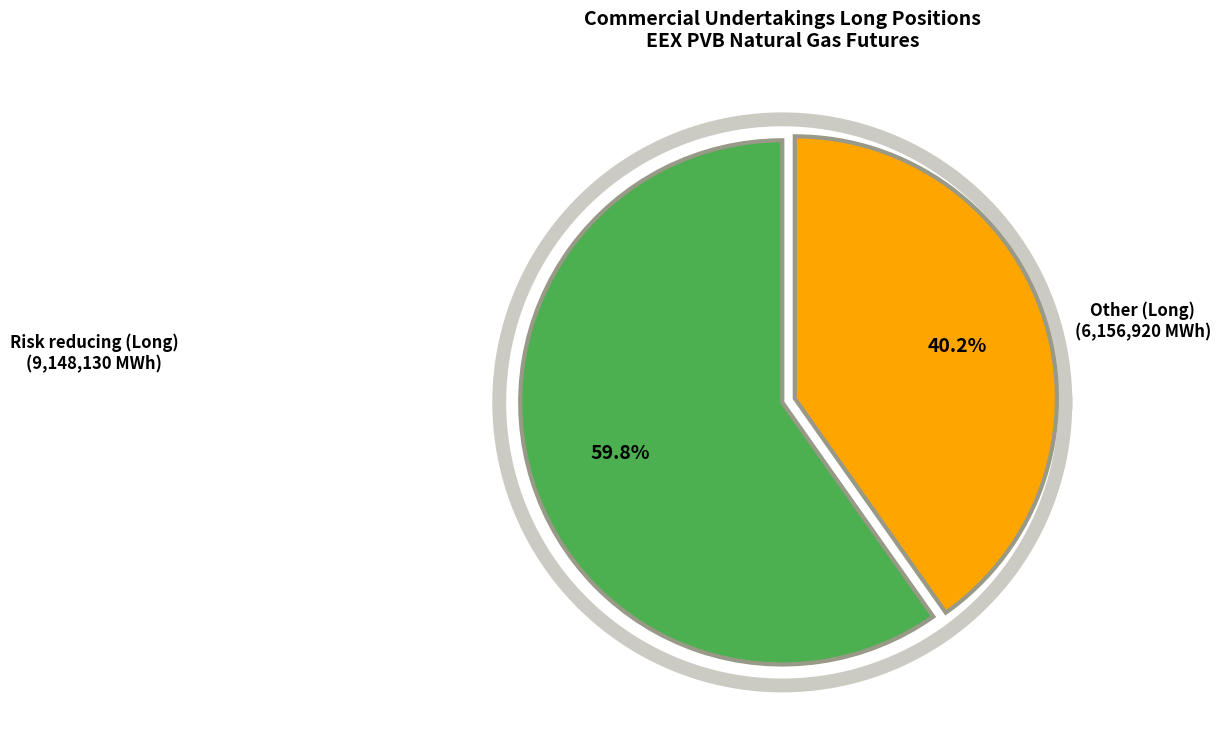

How much of the chart is everything except Risk reducing (Long)?

40.2%